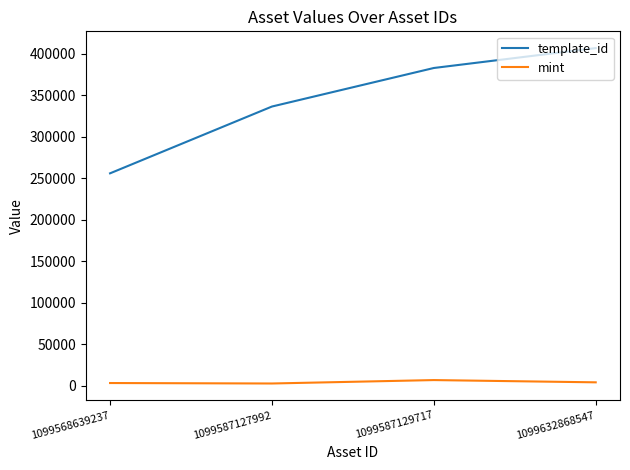

Which category has the lowest value in the template_id series?

1099568639237